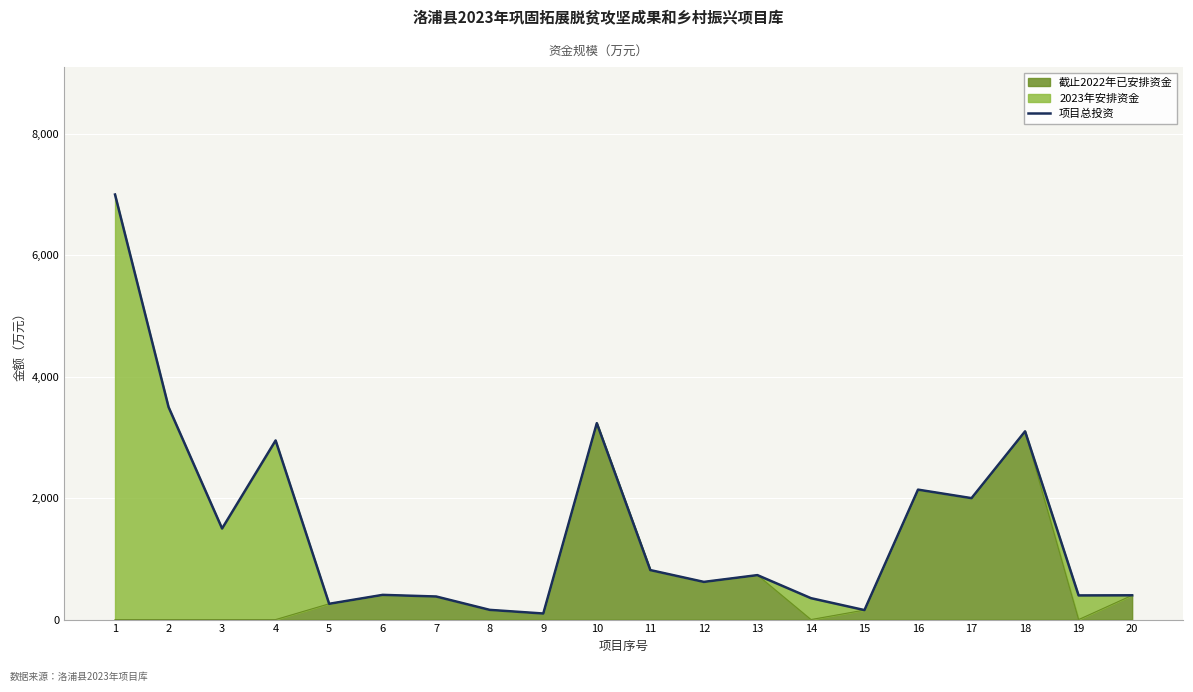

The value at 9 is 147.7. True or false?

False